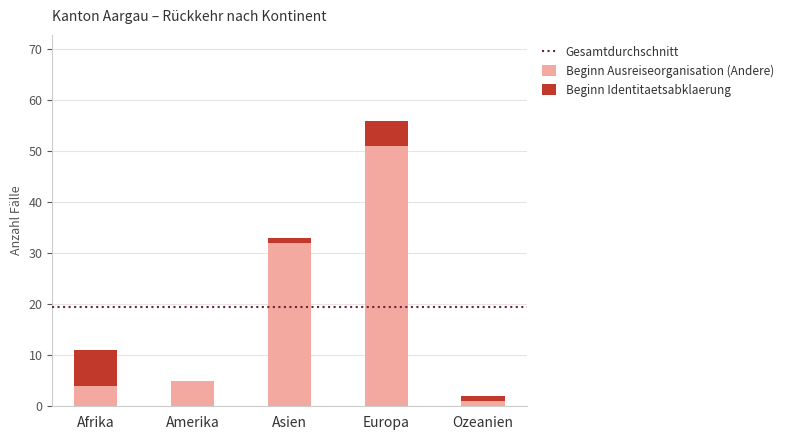

Are the bars horizontal?

No